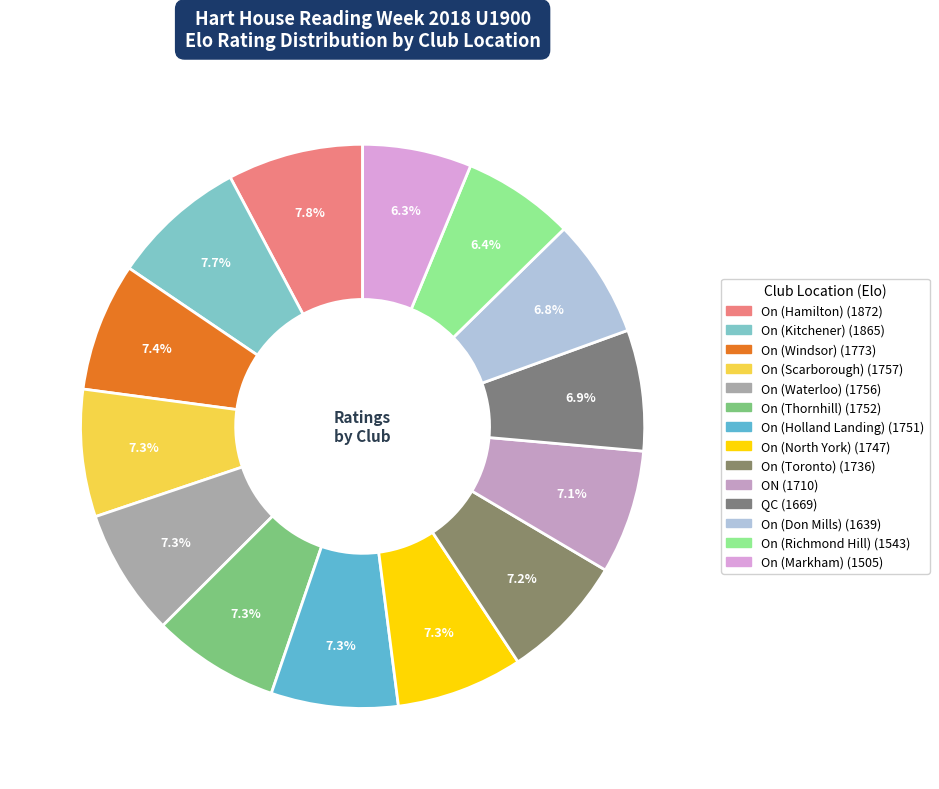

What percentage is the On (North York) slice, to the nearest percent?

7%